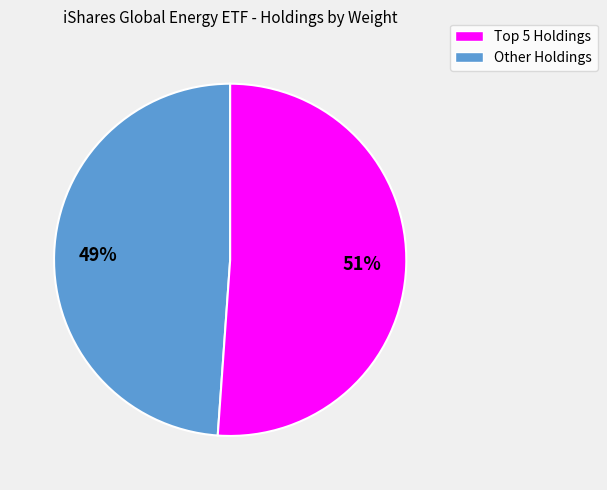

Does any single category account for the majority?

Yes